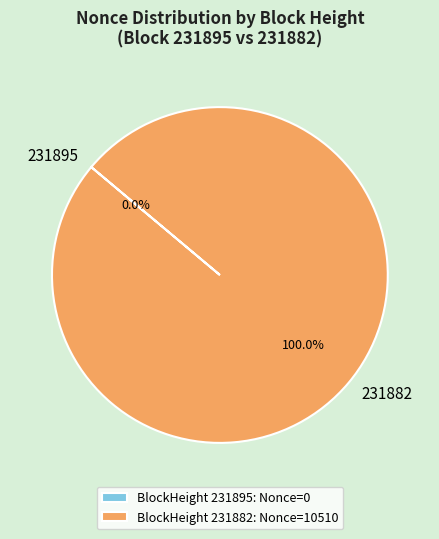

Rank the categories by value from highest to lowest.

231882, 231895